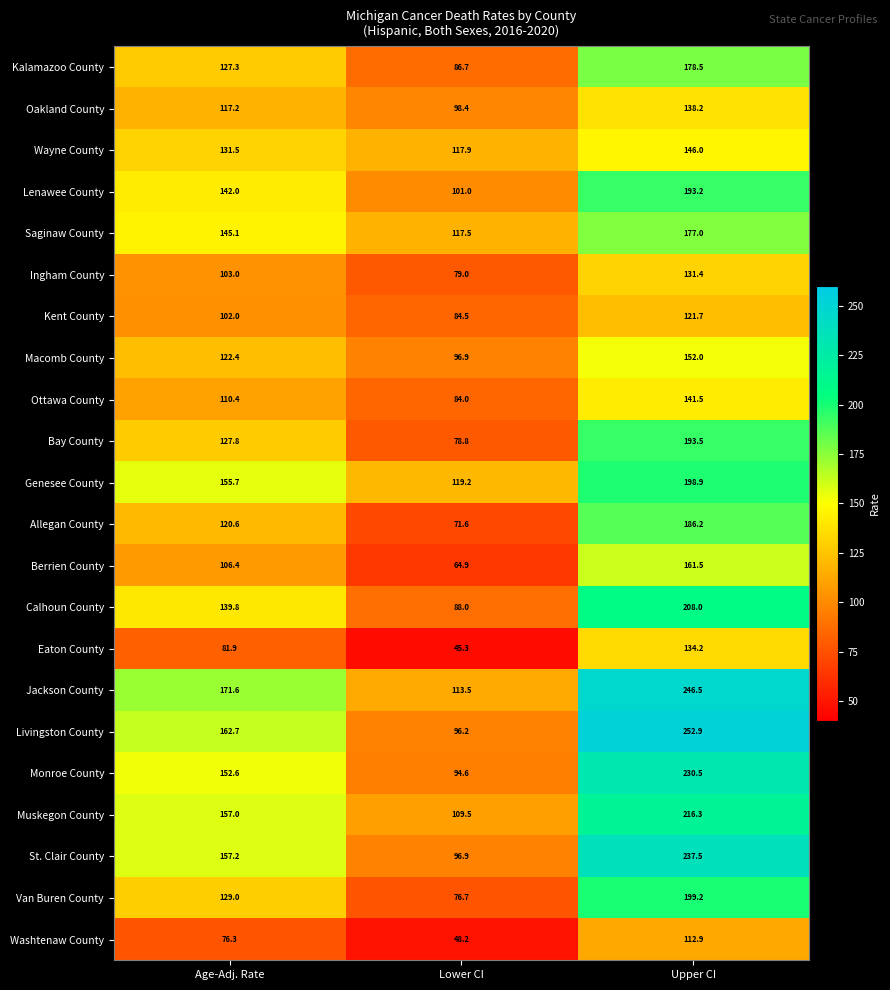

What is the sum of the Livingston County values at Upper CI and Lower CI?

349.1